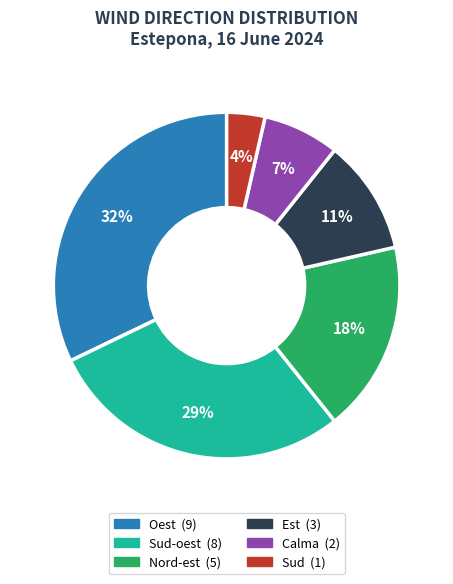

Is there a majority slice in this chart?

No